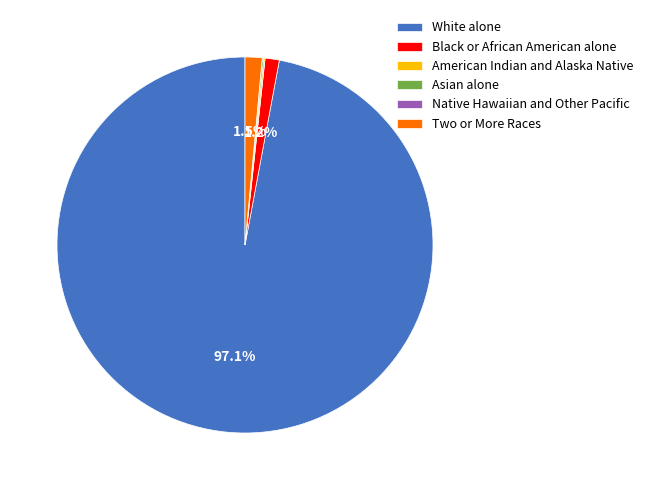

What portion of the pie excludes Two or More Races?

98.5%